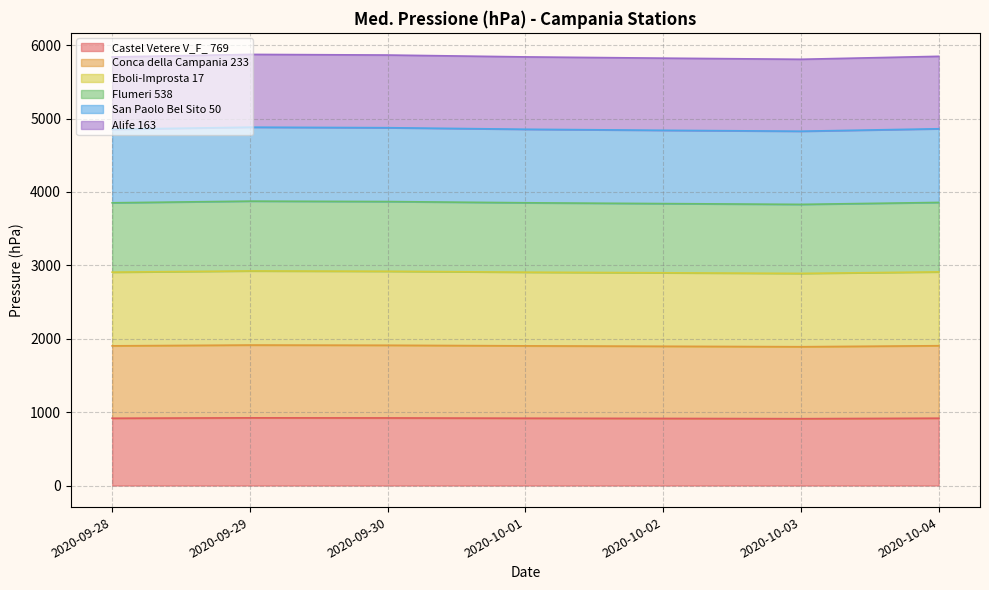

How many interior local peaks does the San Paolo Bel Sito 50 series have?

1